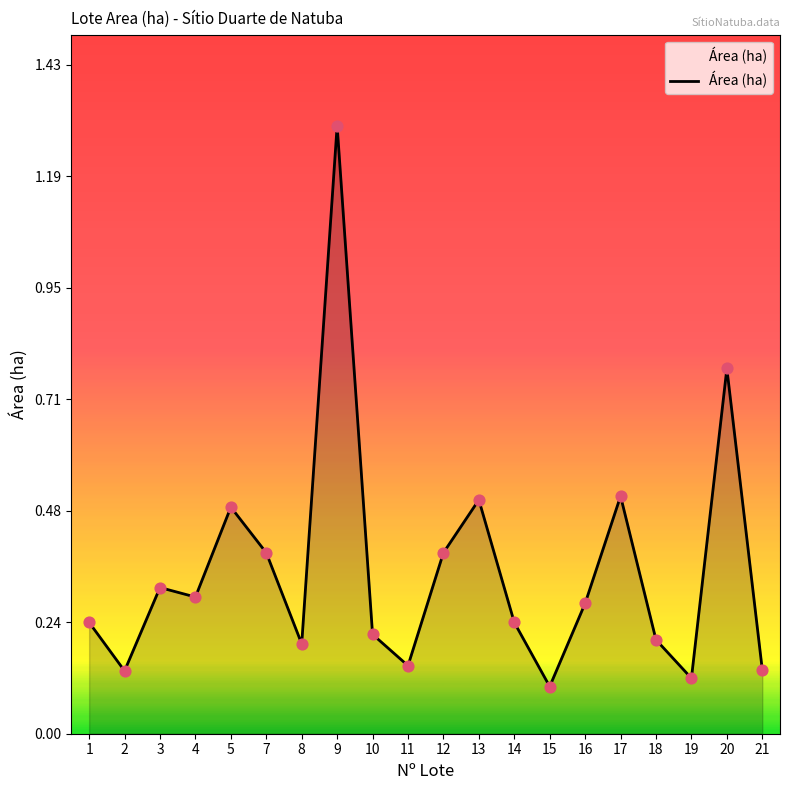

What is the change in value from 8 to 15?

-0.1